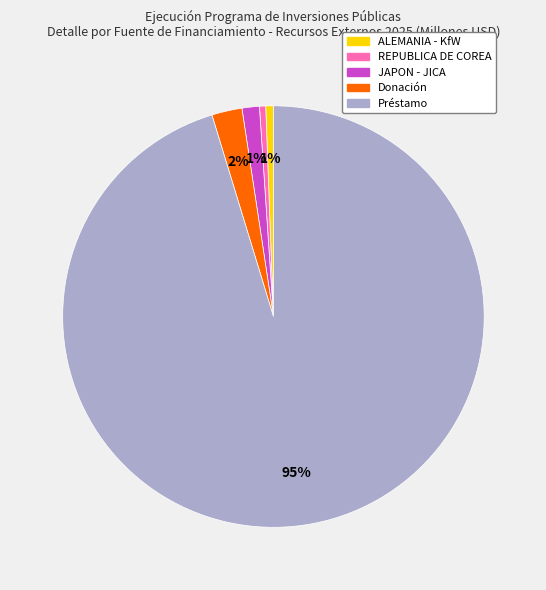

What percentage is the JAPON - JICA slice, to the nearest percent?

1%